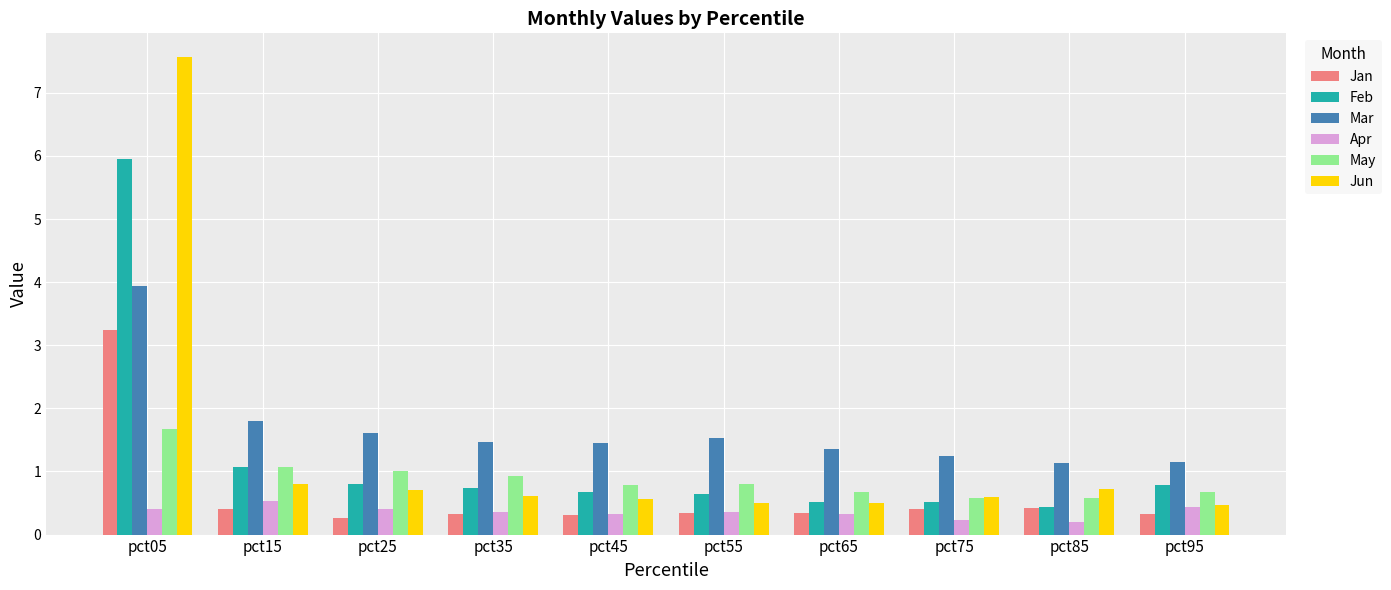

Is it true that May equals 1.0 at pct95?

False